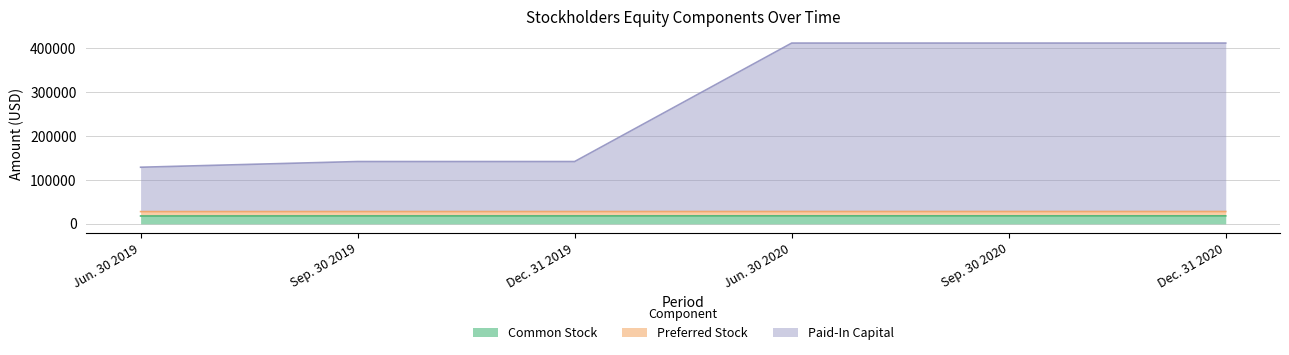

True or false: Paid-In Capital and Common Stock cross at least once.

False